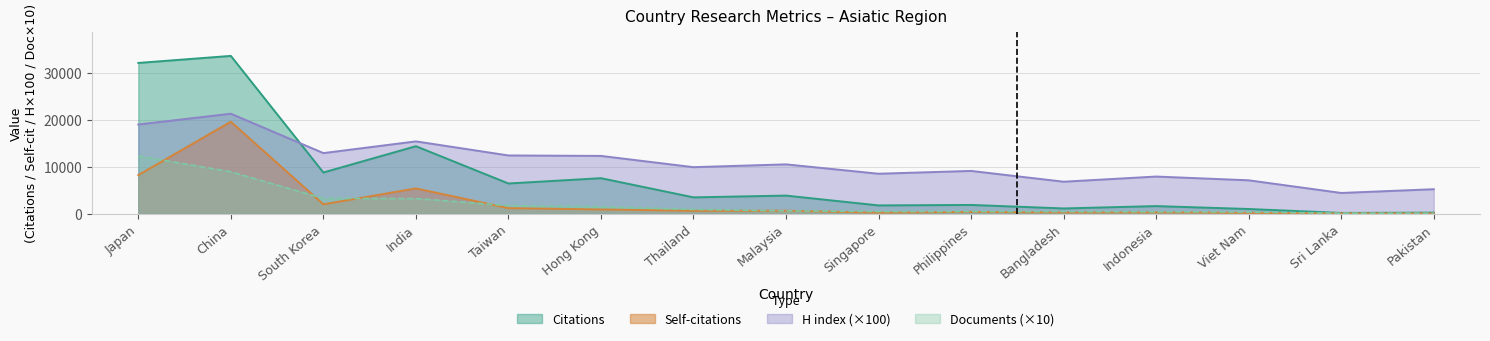

What is the greatest value displayed?

33629